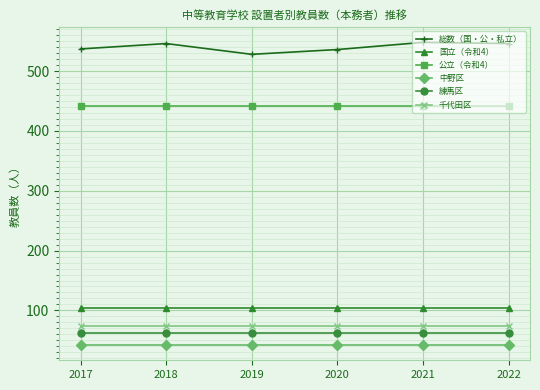

Rank the series by their maximum value, from highest to lowest.

総数（国・公・私立）, 公立（令和4）, 国立（令和4）, 千代田区, 練馬区, 中野区